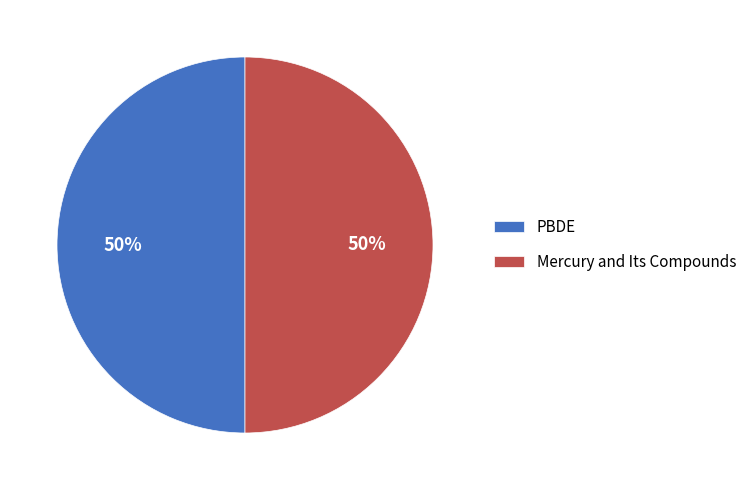

What percentage is the Mercury and Its Compounds slice, to the nearest percent?

50%